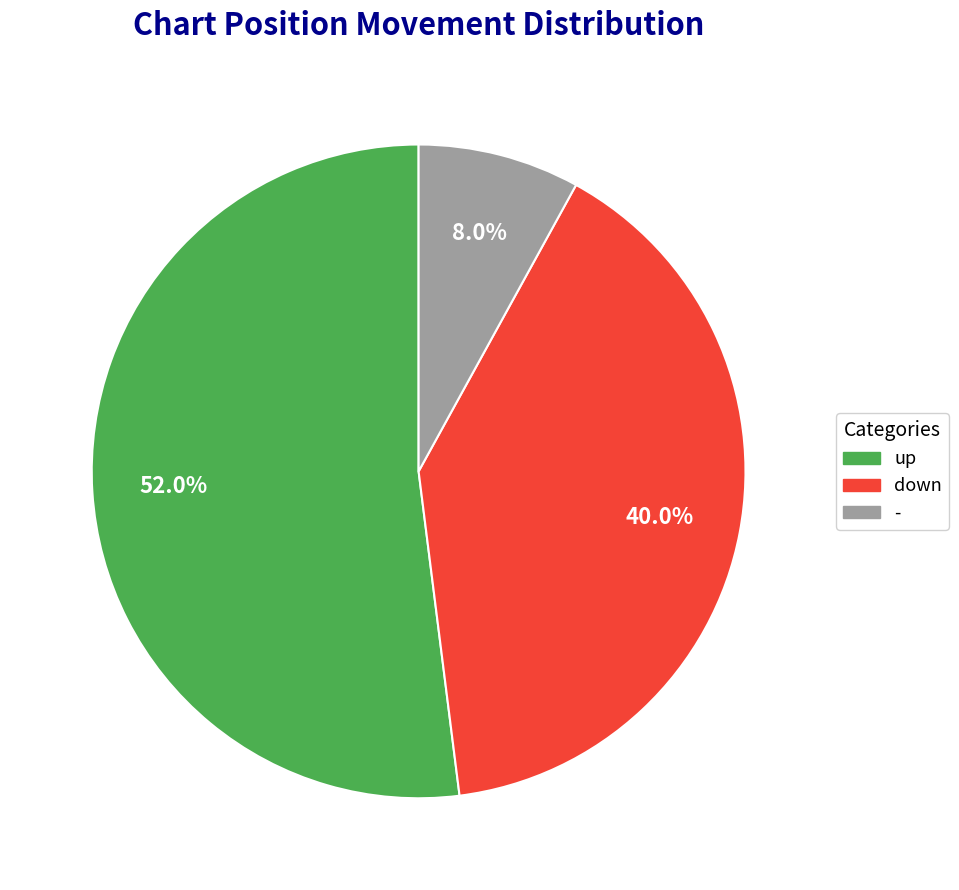

How many slices are in this pie chart?

3